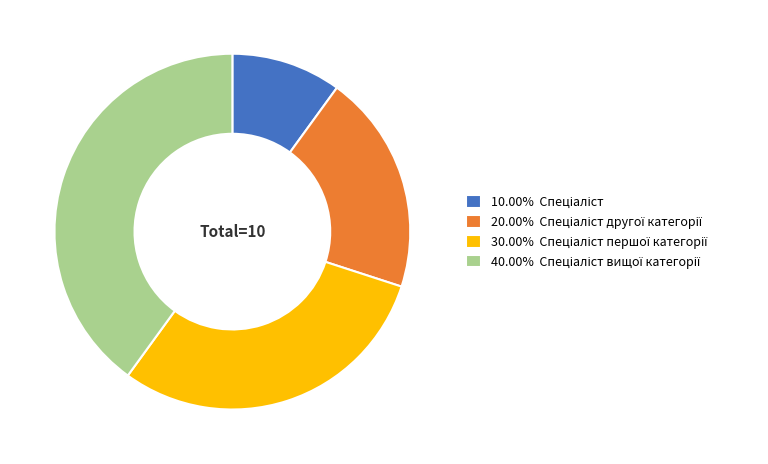

Is there a majority slice in this chart?

No